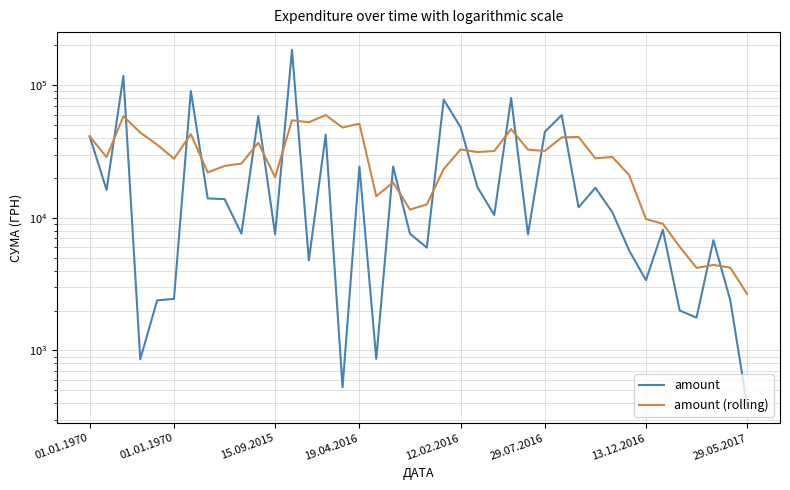

In amount, how many points are lower than both neighbors (excluding endpoints)?

13